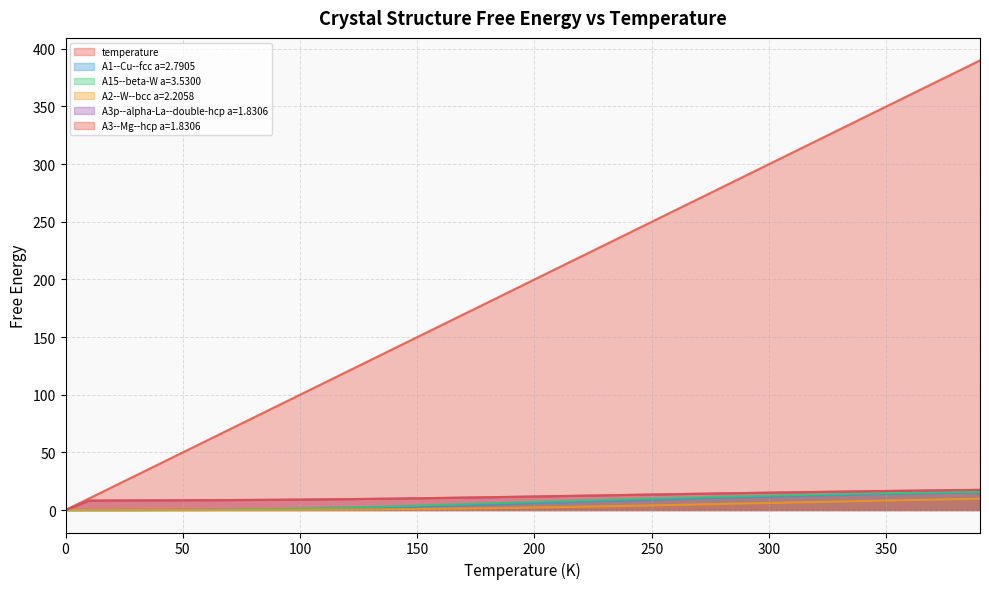

True or false: A2--W--bcc a=2.2058 and A1--Cu--fcc a=2.7905 cross at least once.

False